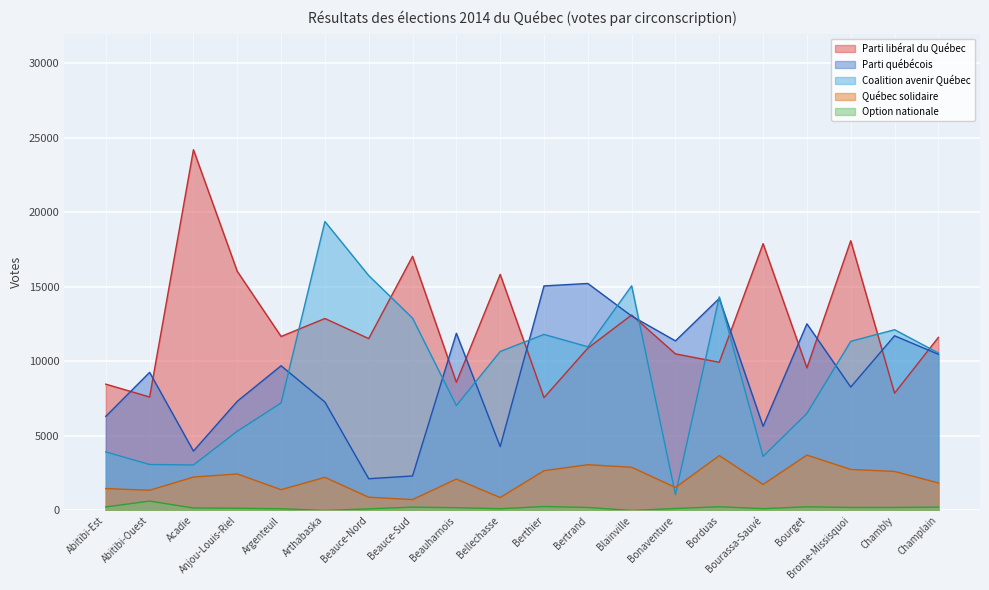

What is the sum of all Parti québécois values?

182115